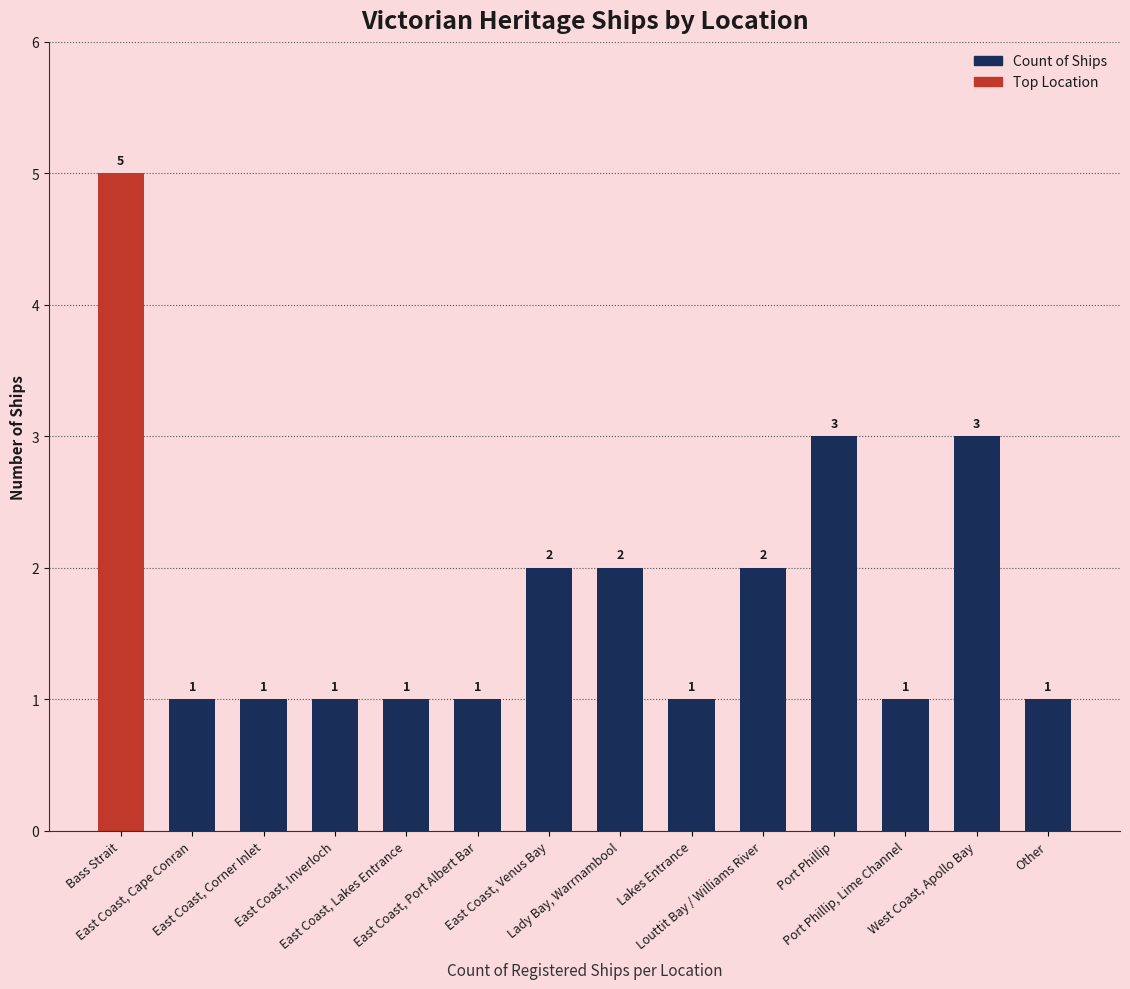

Approximately how many times larger is the value at Bass Strait compared to Lady Bay, Warrnambool?

2.5